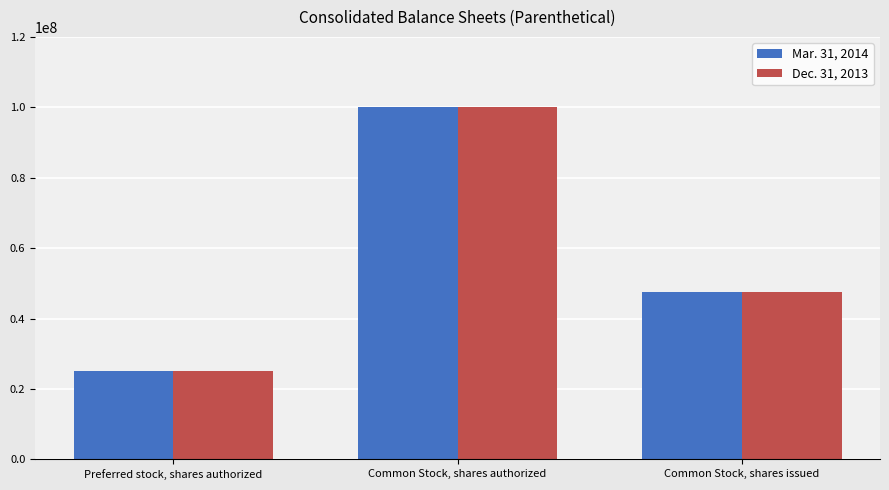

What is the difference between the Mar. 31, 2014 values at Common Stock, shares authorized and Common Stock, shares issued?

52324087